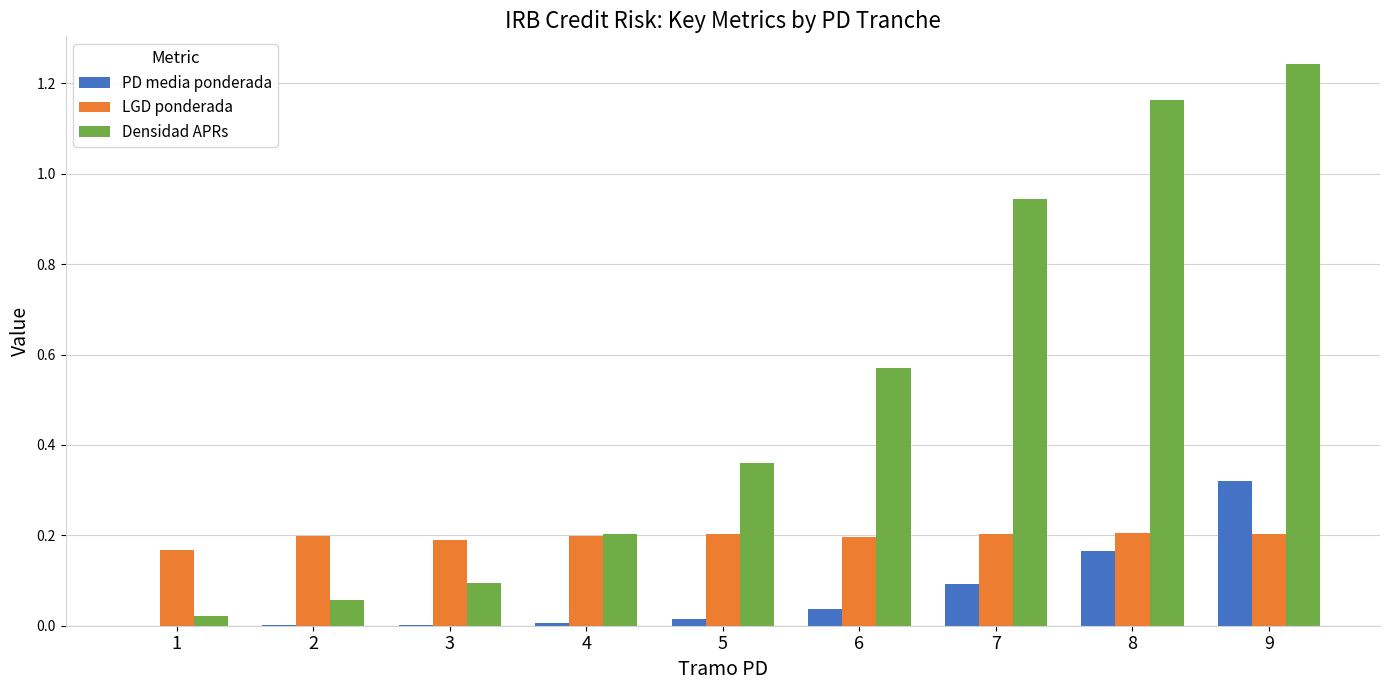

Are the bars horizontal?

No